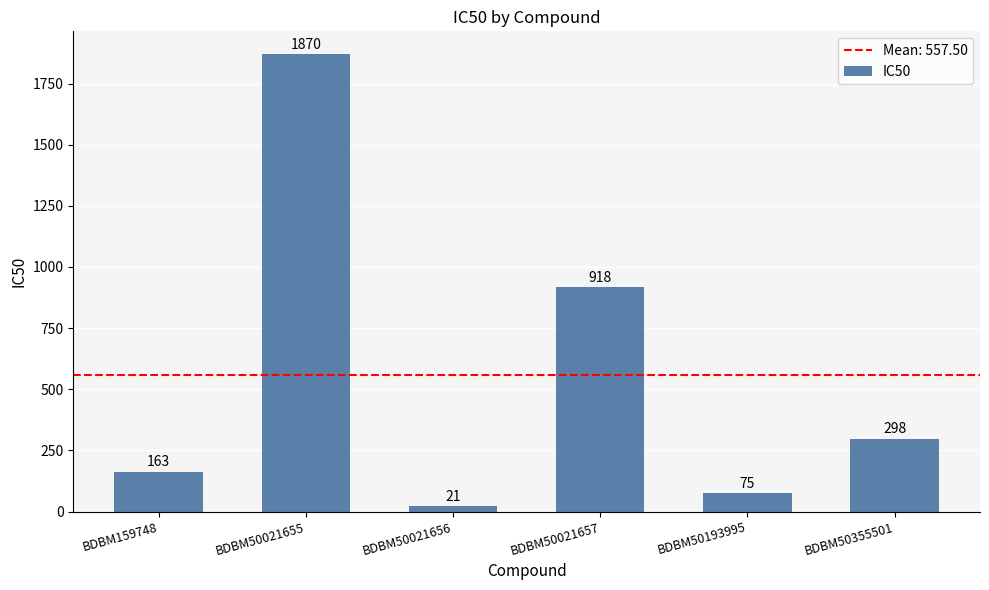

Where is the data nearest to the value 945?

BDBM50021657